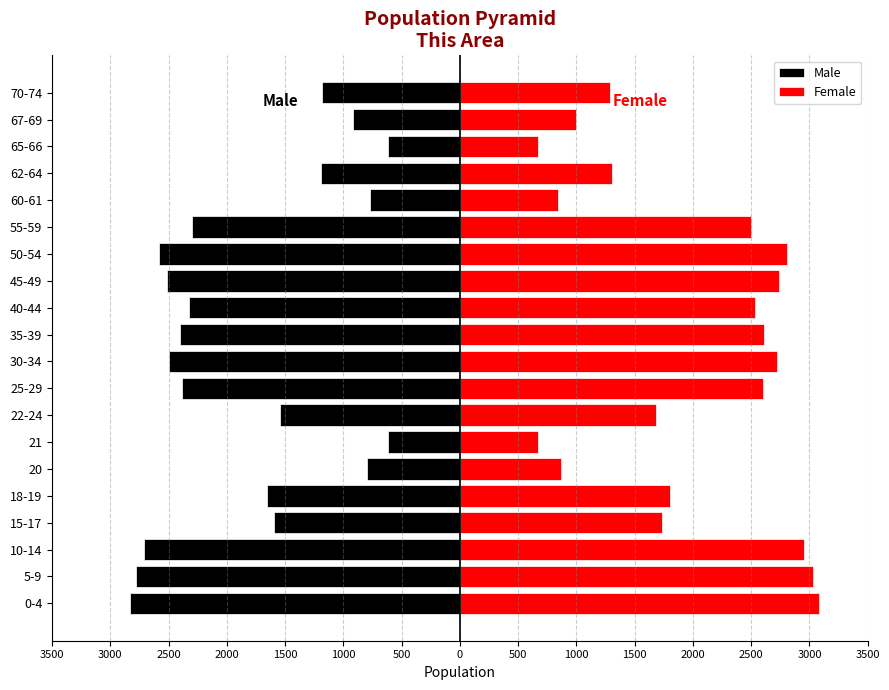

What is the sum of all Male values?

-36238